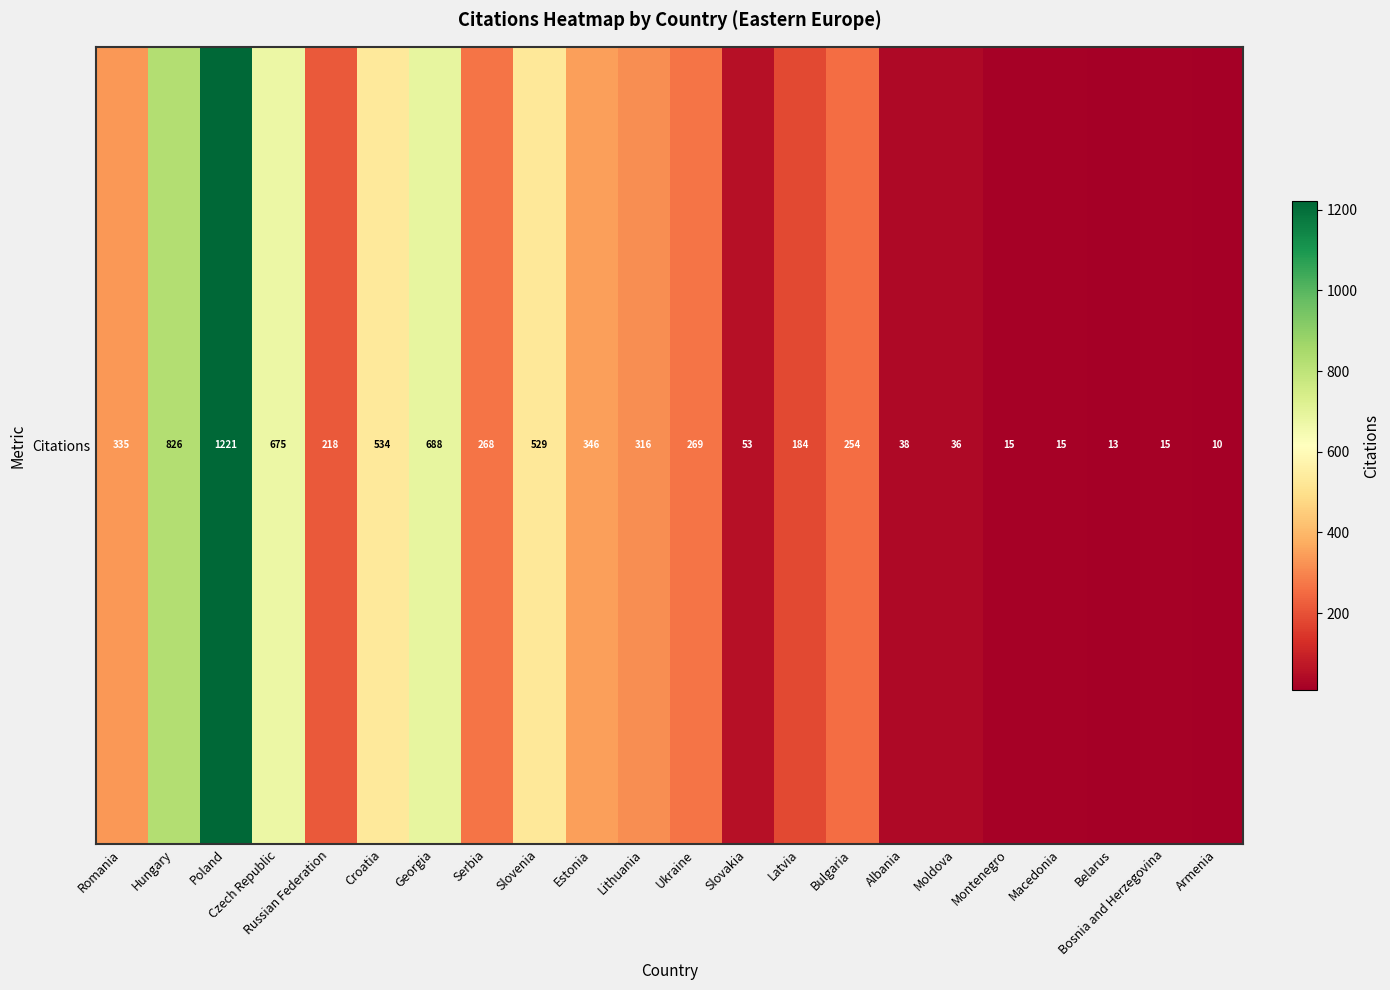

Reading left to right, what are all the values shown in this chart?

Romania=335	Hungary=826	Poland=1221	Czech Republic=675	Russian Federation=218	Croatia=534	Georgia=688	Serbia=268	Slovenia=529	Estonia=346	Lithuania=316	Ukraine=269	Slovakia=53	Latvia=184	Bulgaria=254	Albania=38	Moldova=36	Montenegro=15	Macedonia=15	Belarus=13	Bosnia and Herzegovina=15	Armenia=10